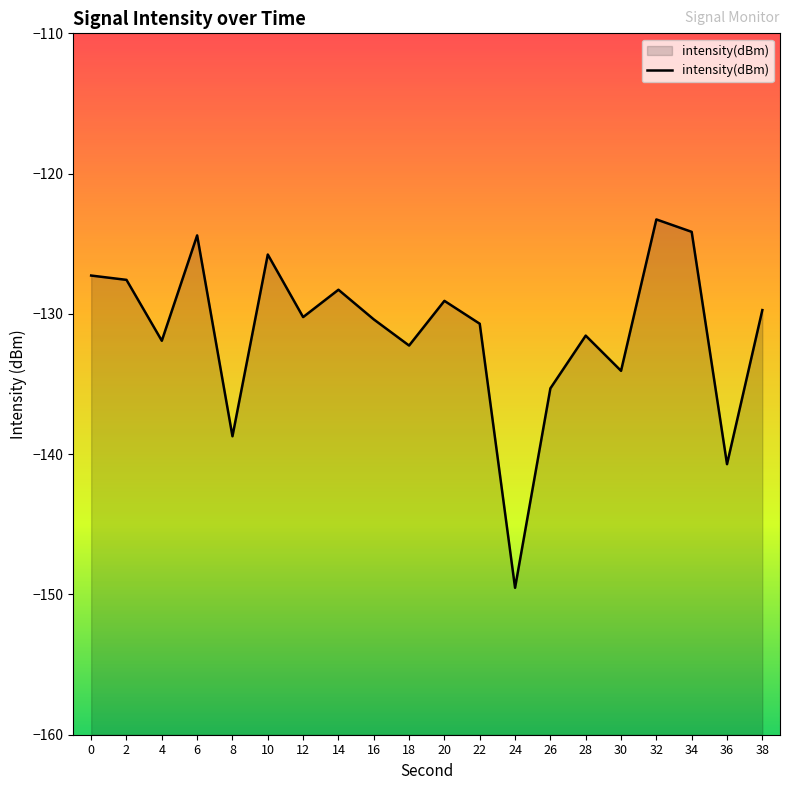

How many data points are less than -130?

11